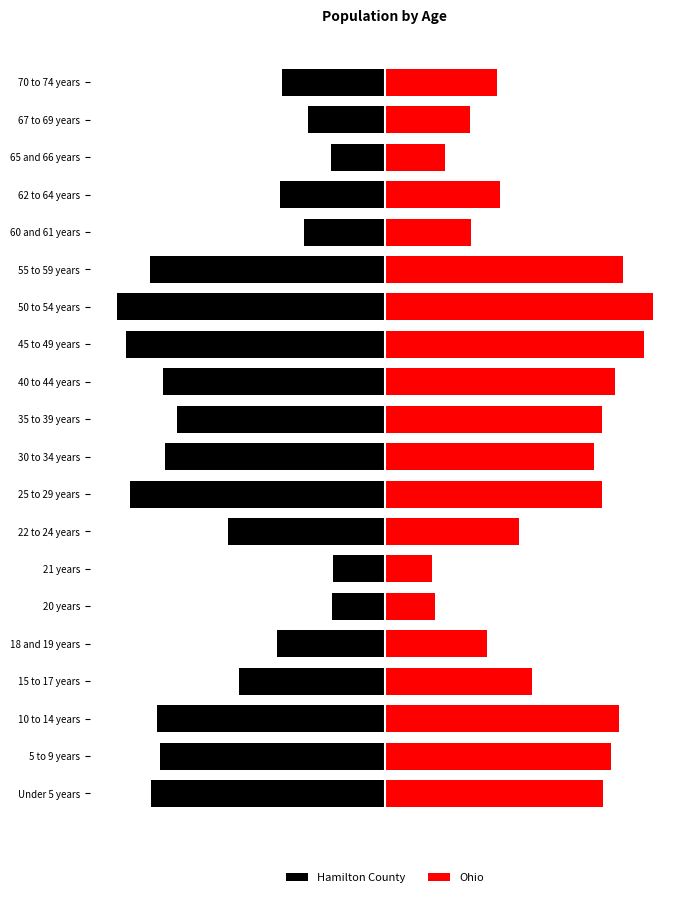

What is the difference between the Ohio values at 18 and 19 years and 30 to 34 years?

24422.2